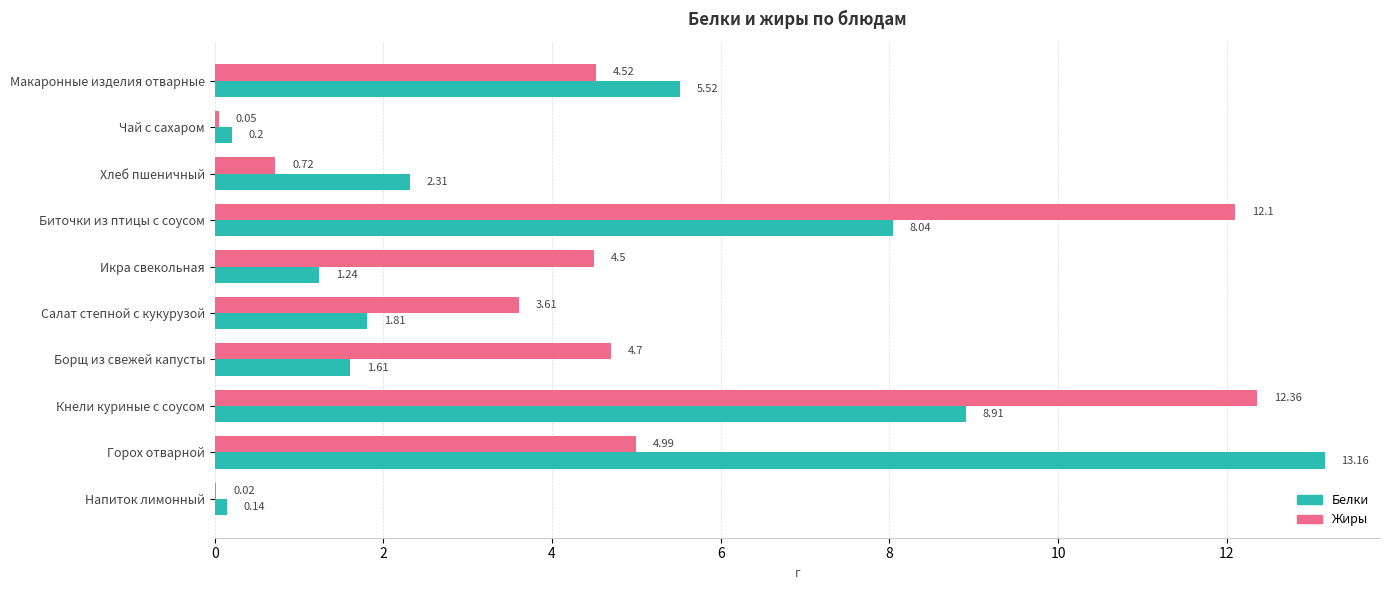

At which category is the sum across all series the highest?

Кнели куриные с соусом